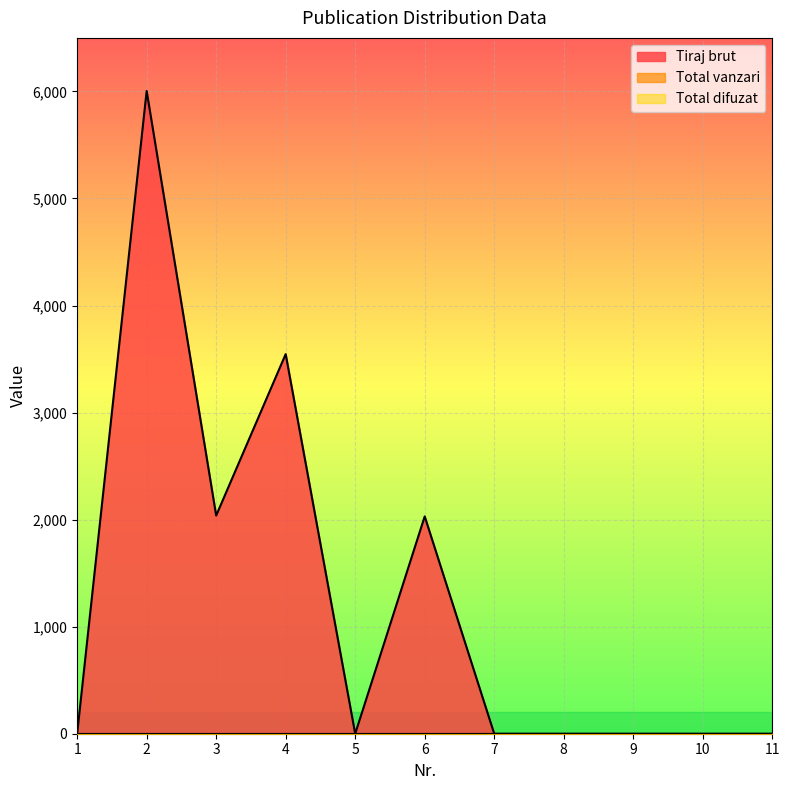

Rank the series by their maximum value, from lowest to highest.

Total vanzari, Total difuzat, Tiraj brut